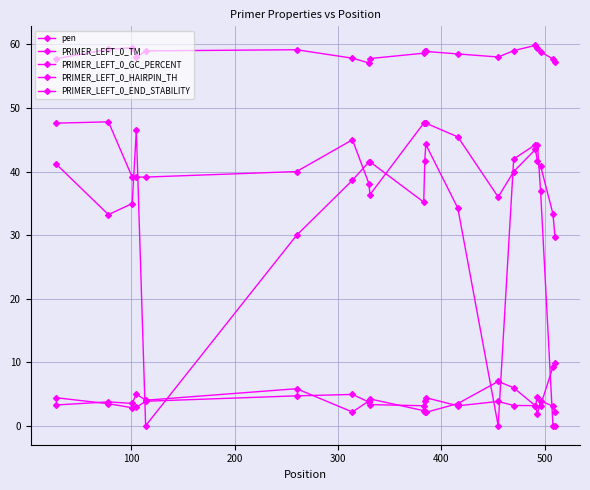

Which series has the widest spread of values?

PRIMER_LEFT_0_HAIRPIN_TH